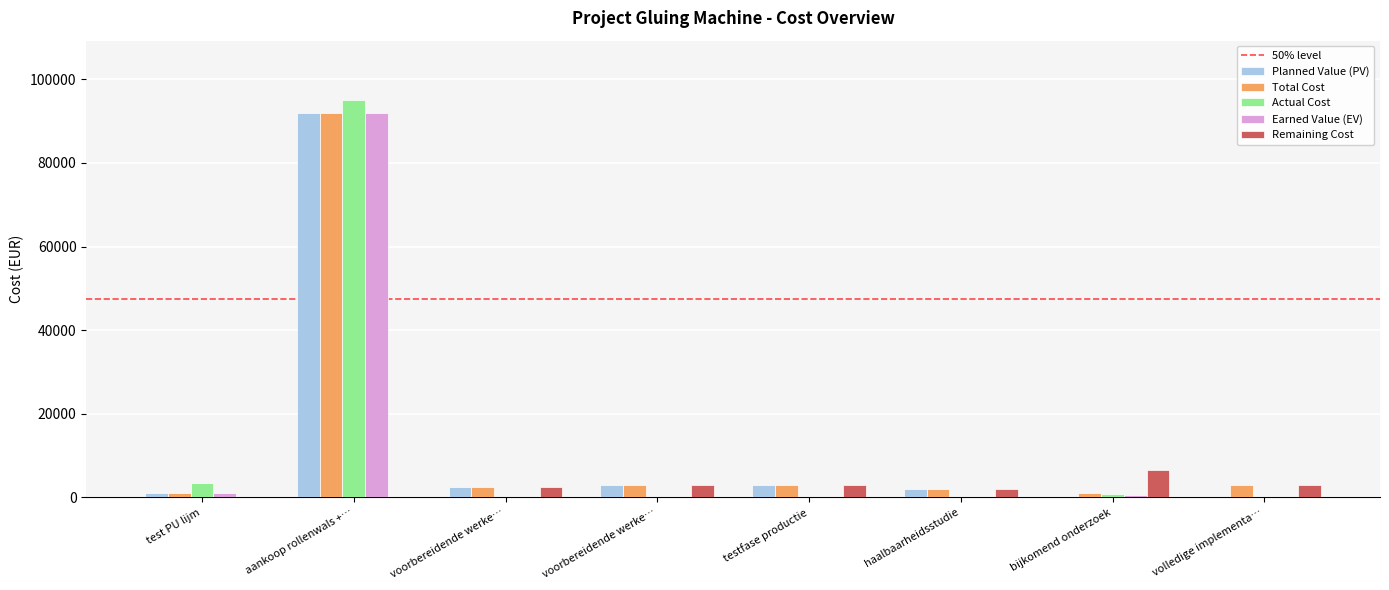

What is the difference between the maximum and minimum values in the Actual Cost series?

95000.0